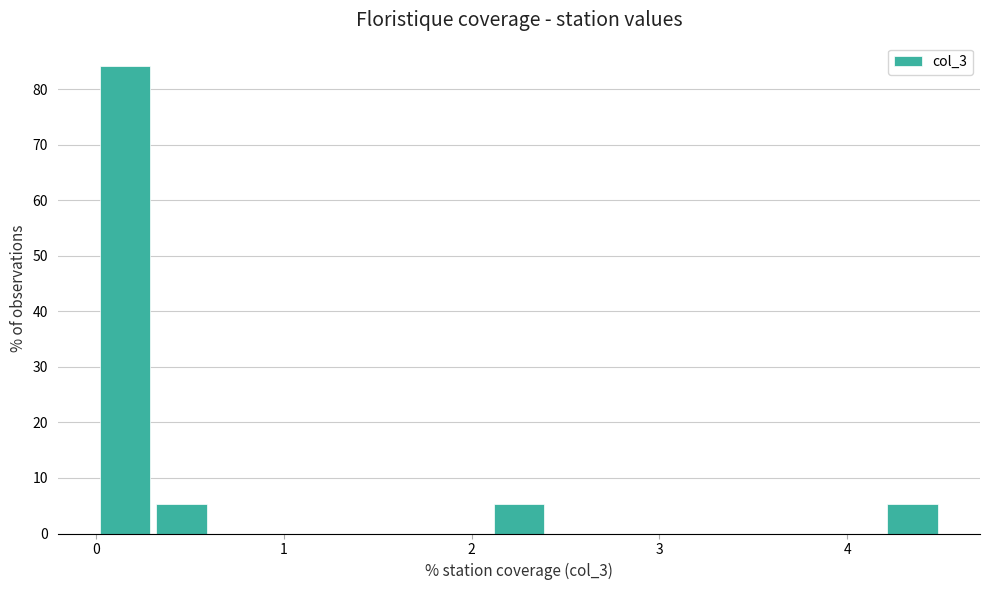

Around what value on the x-axis is the tallest bar? Give the approximate position of its centre, as read against the axis.

0.2